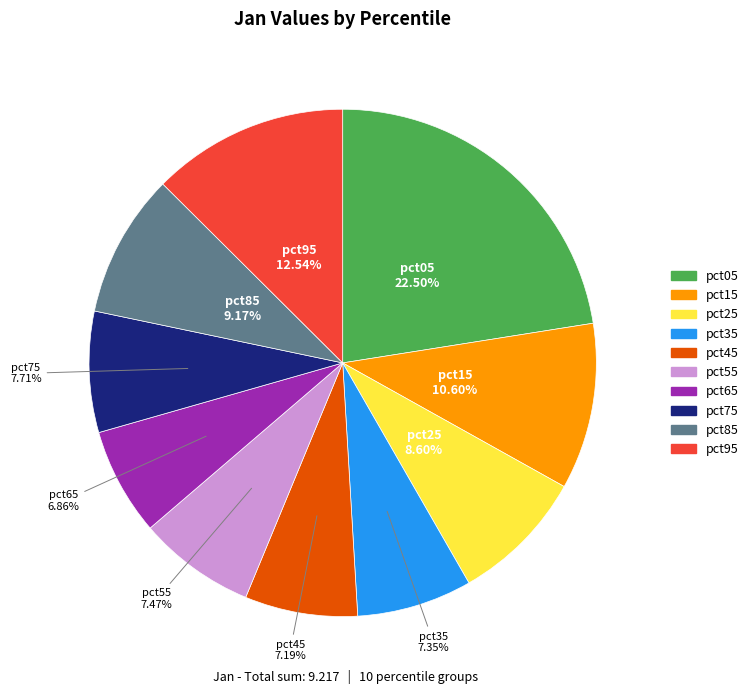

The pct25 slice represents 9% of the pie. True or false?

True